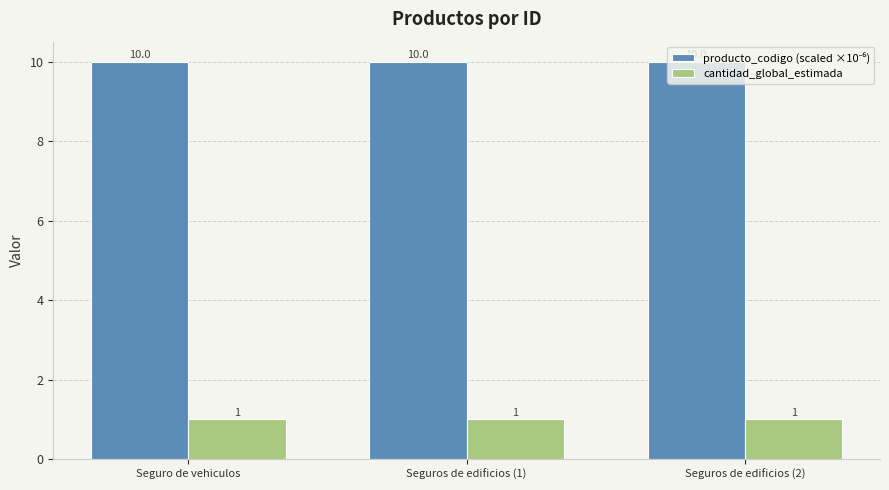

Count the number of categories in the chart.

3